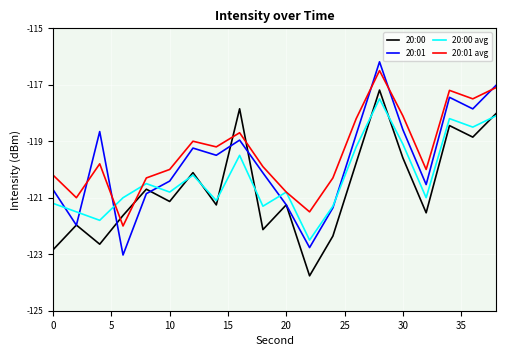

How many lines are shown in the chart?

4